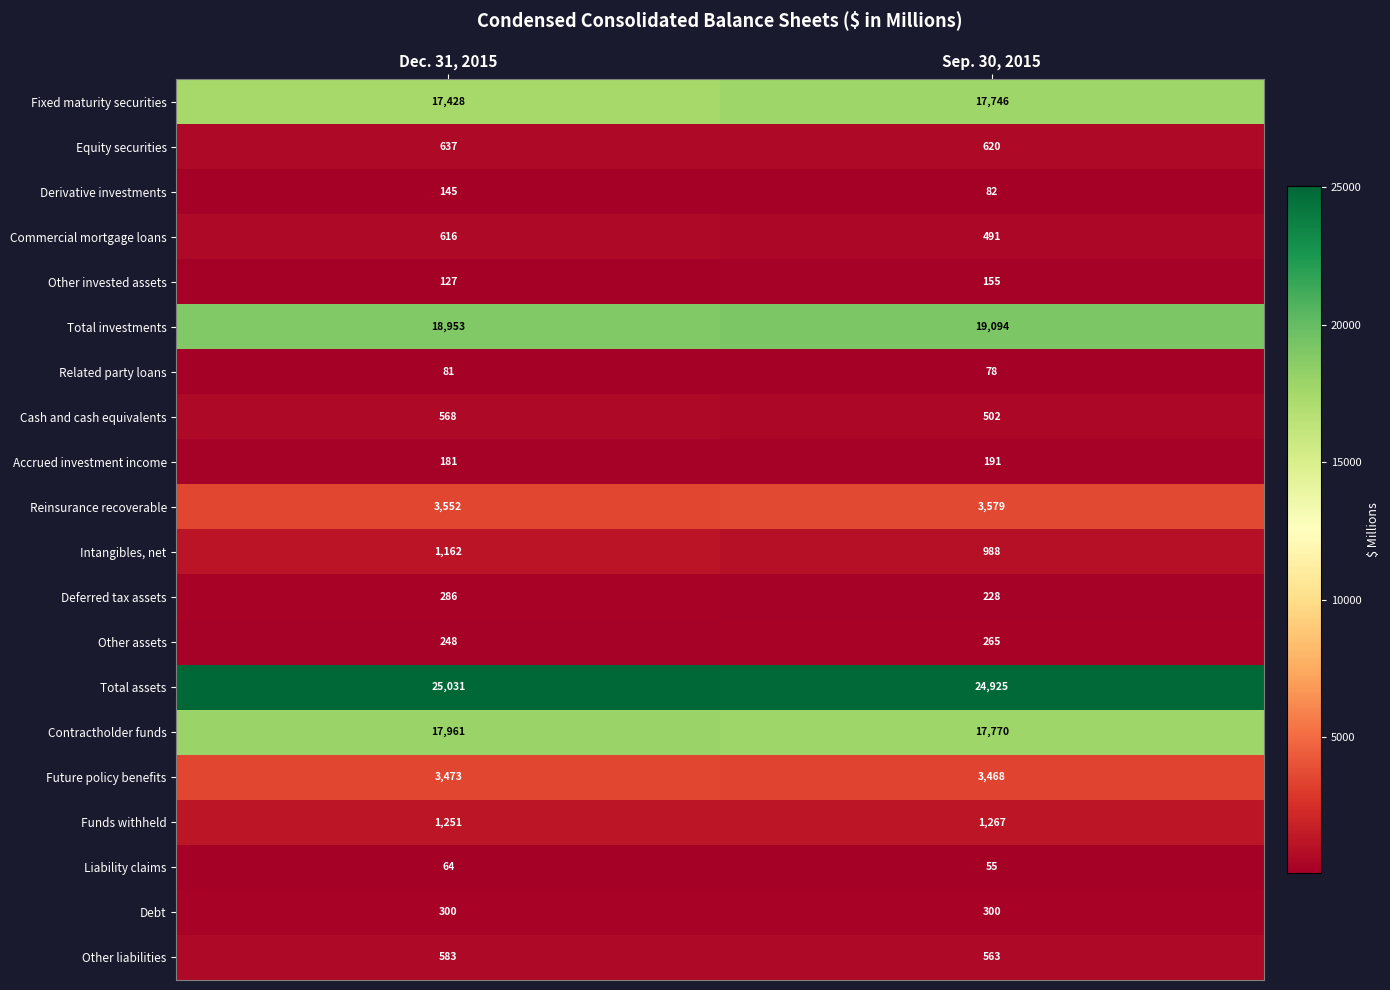

What is the sum of all Funds withheld values?

2518